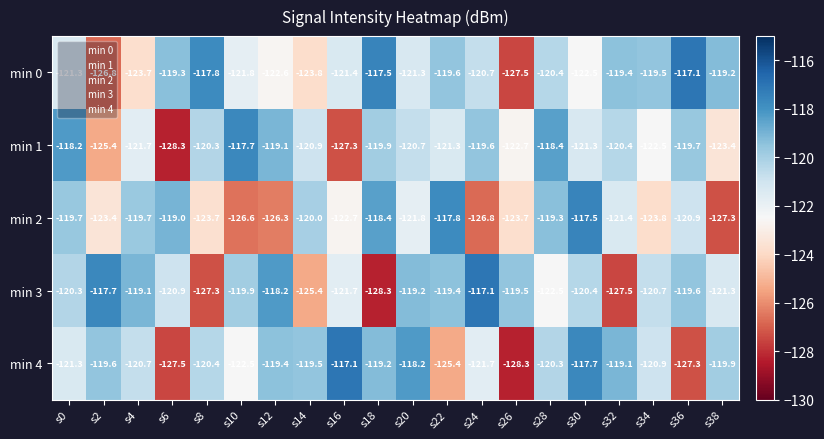

Which series has the largest total across all categories?

min 0